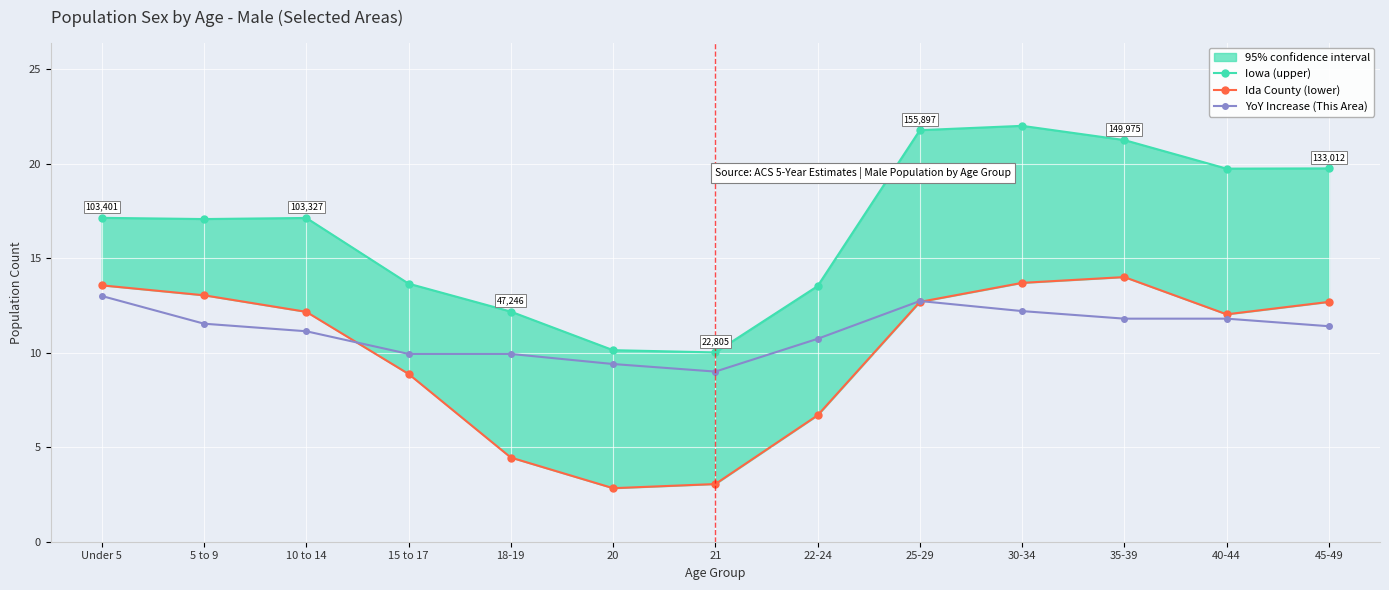

What is the difference between the YoY Increase (This Area) values at 45-49 and 18-19?

1.5